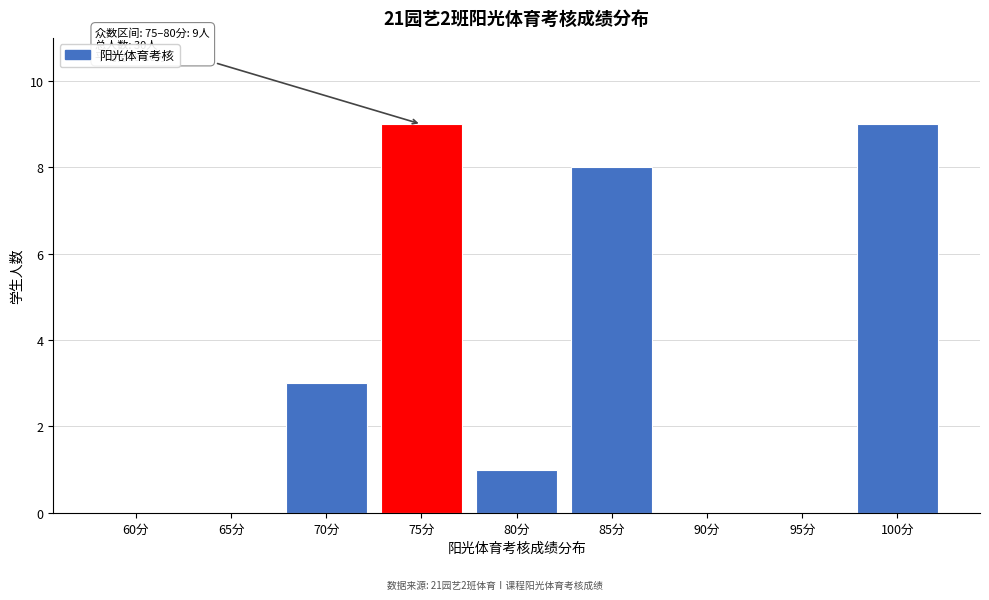

Reading left to right, what are all the values shown in this chart?

60分=0	65分=0	70分=3	75分=9	80分=1	85分=8	90分=0	95分=0	100分=9